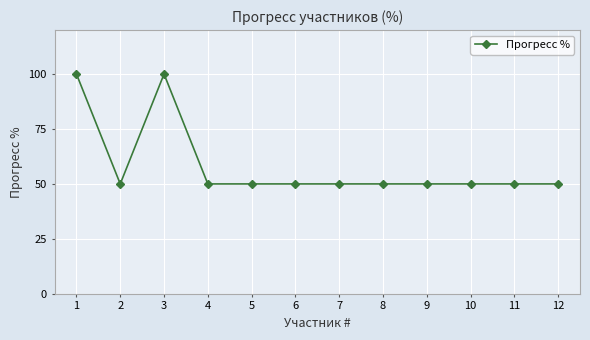

Is it true that the value at 12 is 26?

False